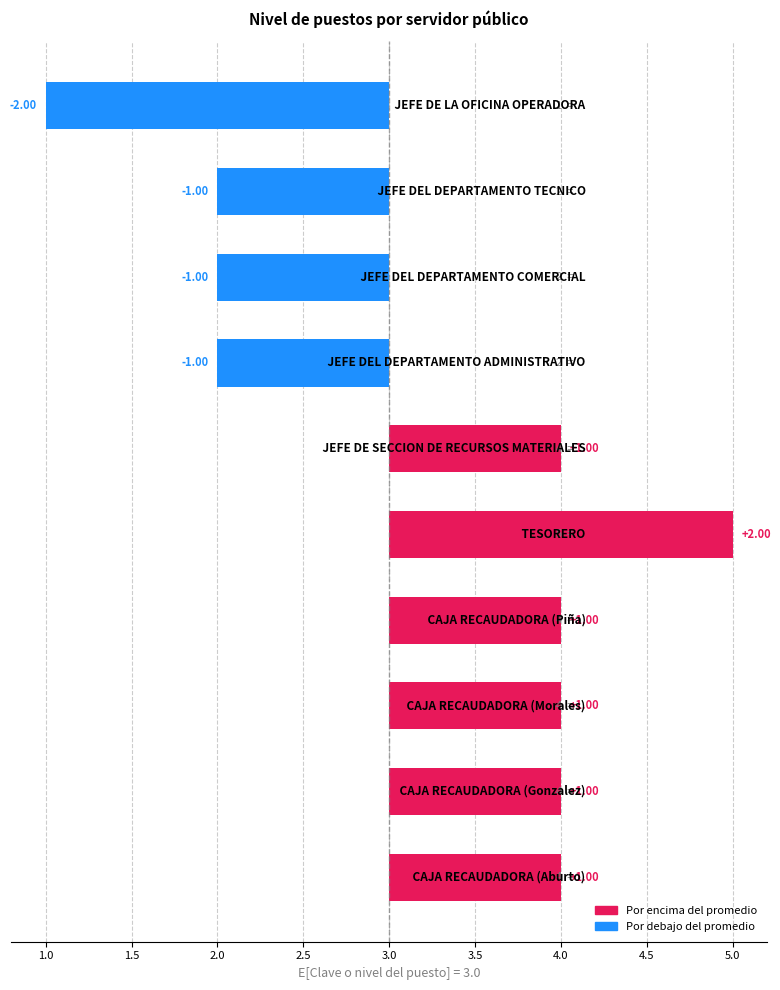

How many data points are less than 1?

4